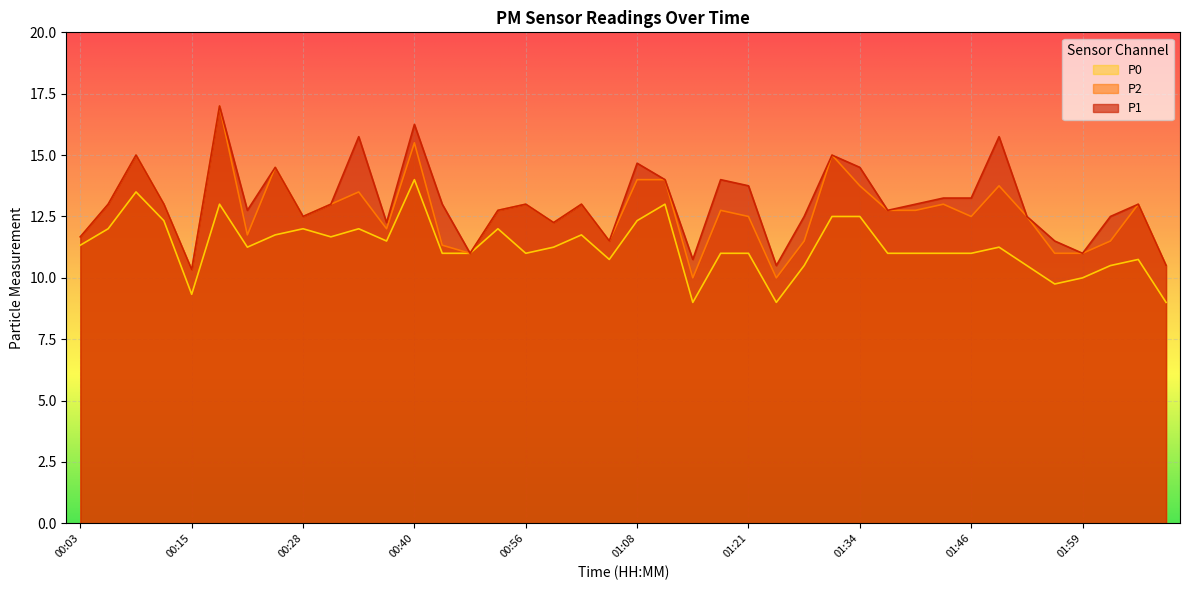

What is the label of the 19th point from the left?

01:02